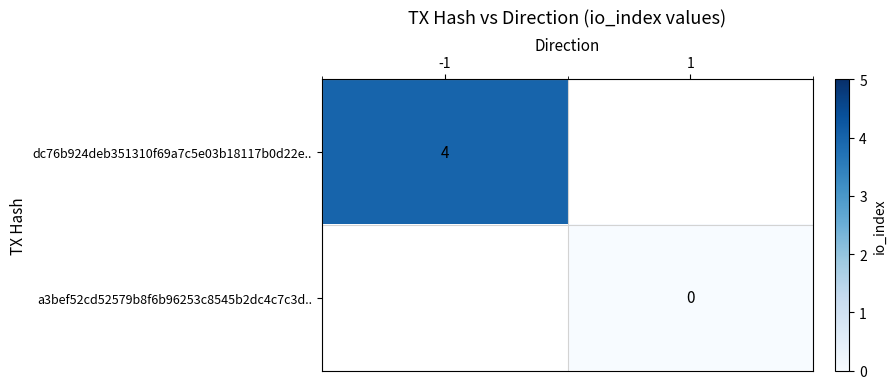

True or false: dc76b924deb351310f69a7c5e03b18117b0d22e.. has a value of 7 at -1.

False